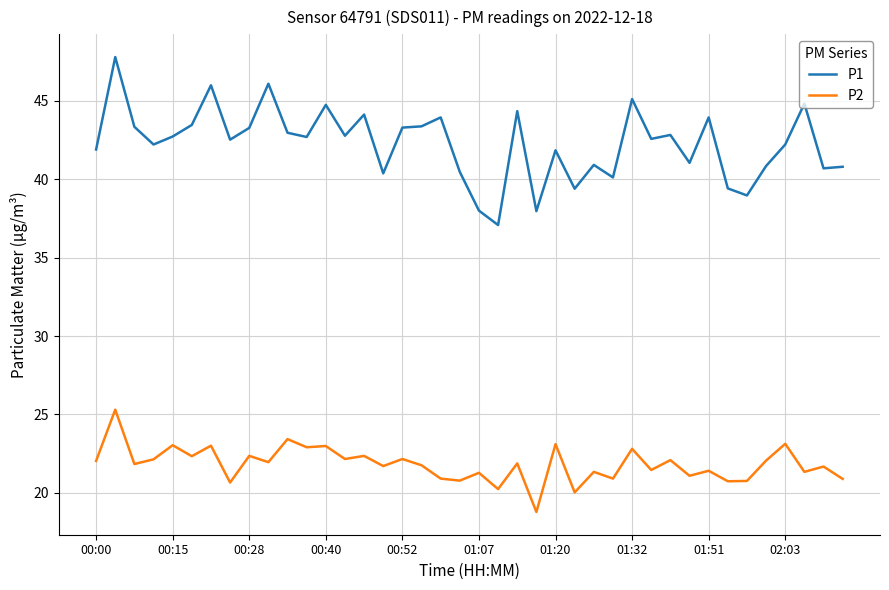

Which series has the widest spread of values?

P1